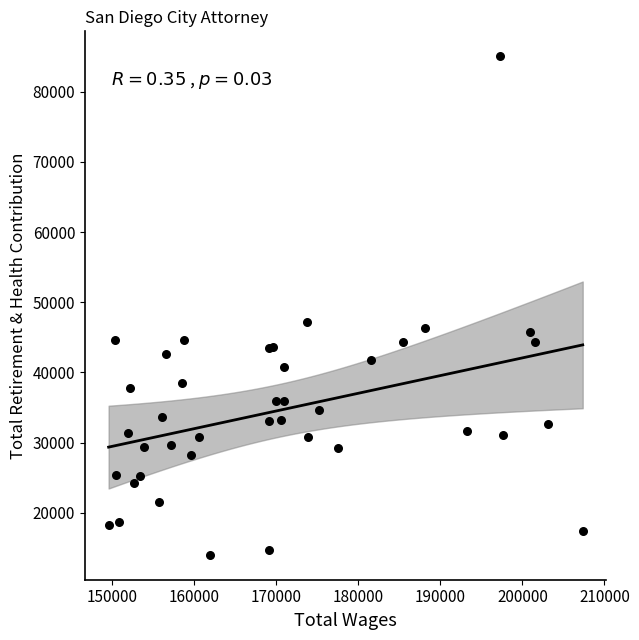

What Y value in the scatter plot is closest to 49535?

47220